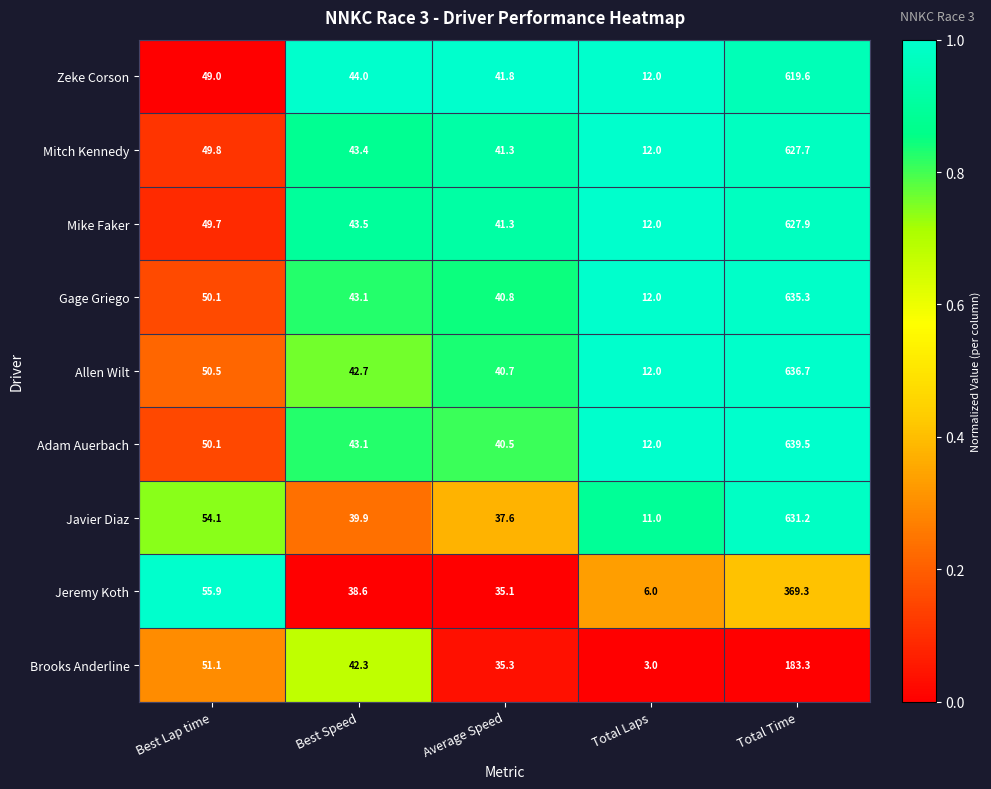

What is the total value across all series at Best Lap time?

460.3